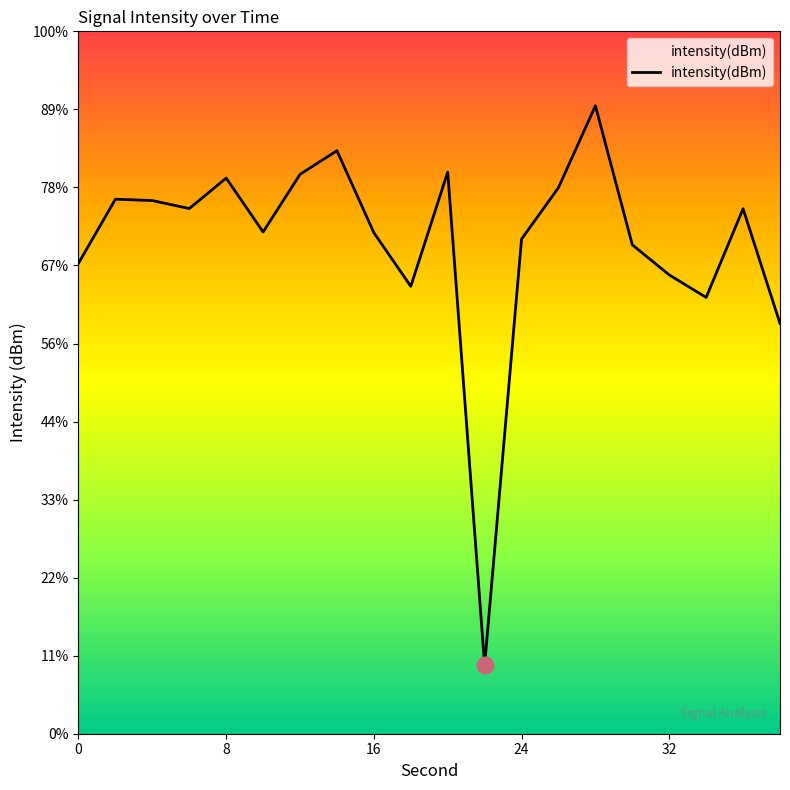

Does the chart display data point markers on the line(s)?

No